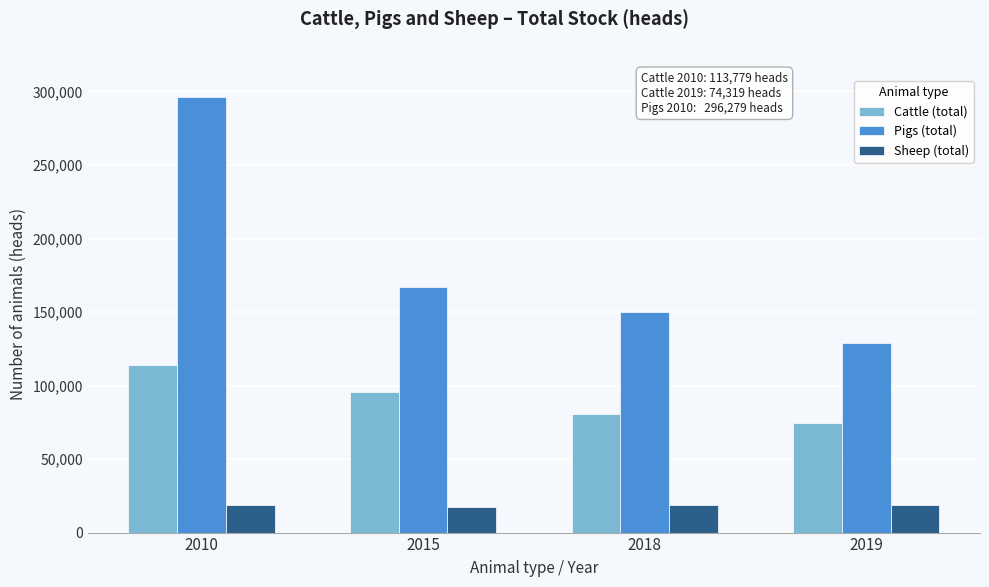

List the labels in order of Pigs (total) value, smallest first.

2019, 2018, 2015, 2010